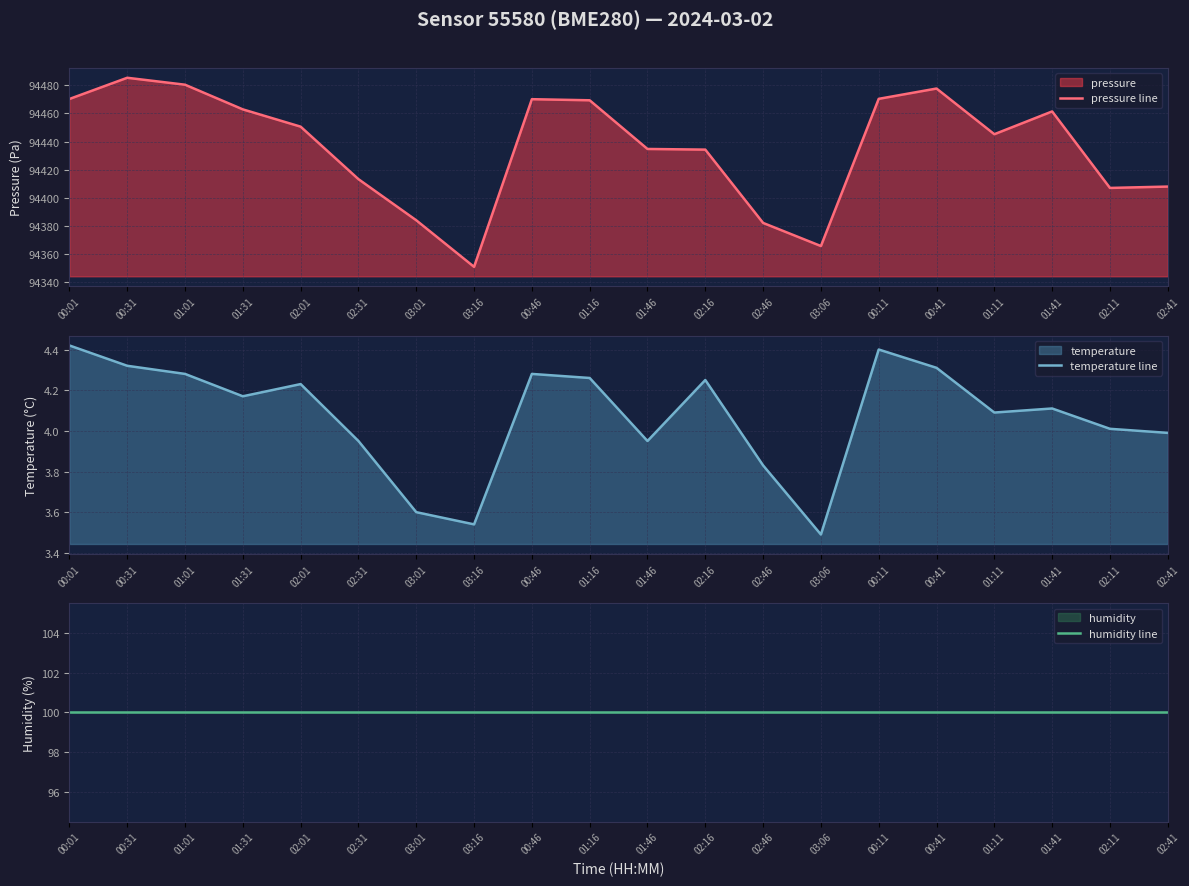

True or false: temperature line has more than 2 interior local peaks.

True